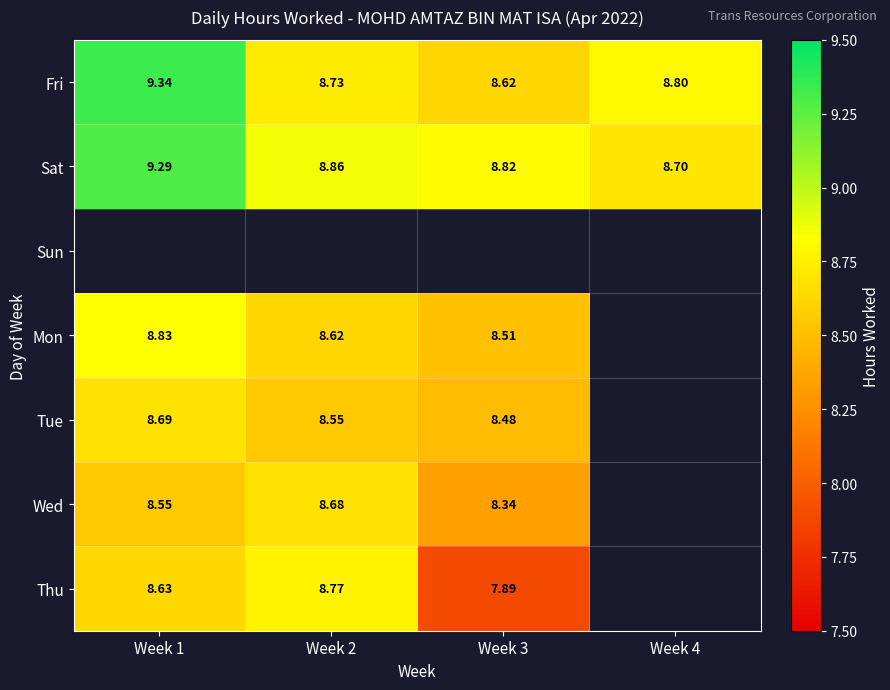

What is the average value of the Sat series?

8.9